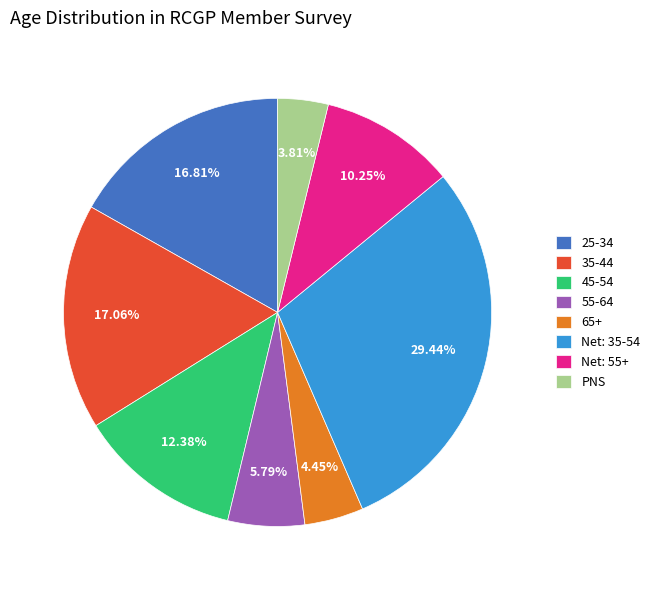

To the nearest percent, what is the difference between the 45-54 and 55-64 slice percentages?

7%